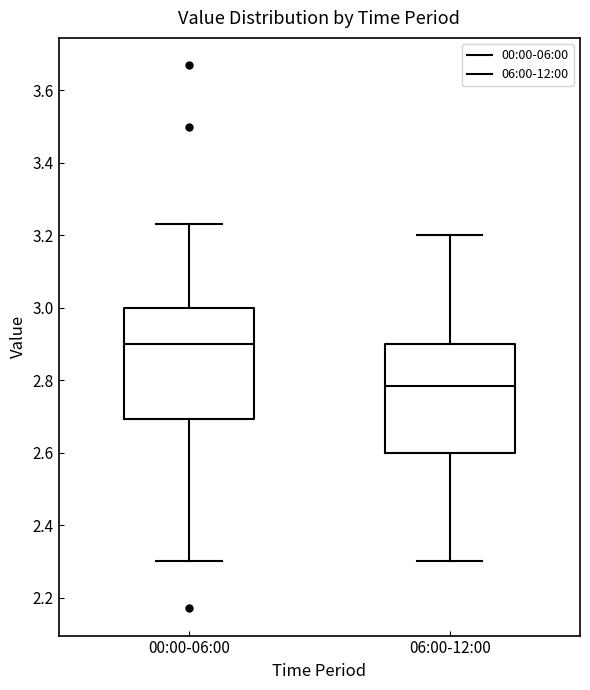

Reading left to right, transcribe this box plot: for each box, give where its median line is, the range the box spans, and where its two whiskers end, as read against the y-axis. The values are not printed on the chart, so give them approximately, as read against the axis.

00:00-06:00: median 2.90, box 2.70 to 3.00, whiskers 2.30 to 3.24
06:00-12:00: median 2.78, box 2.60 to 2.90, whiskers 2.30 to 3.20